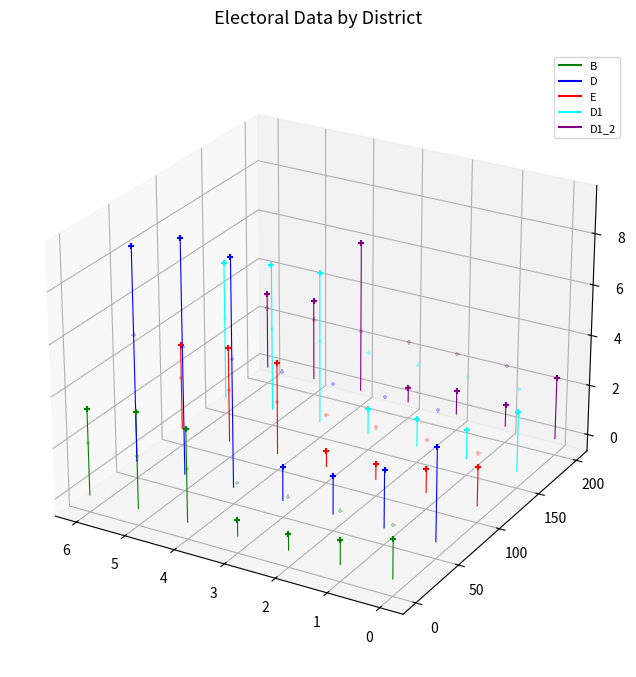

Which series contains the highest Y value?

D1_2